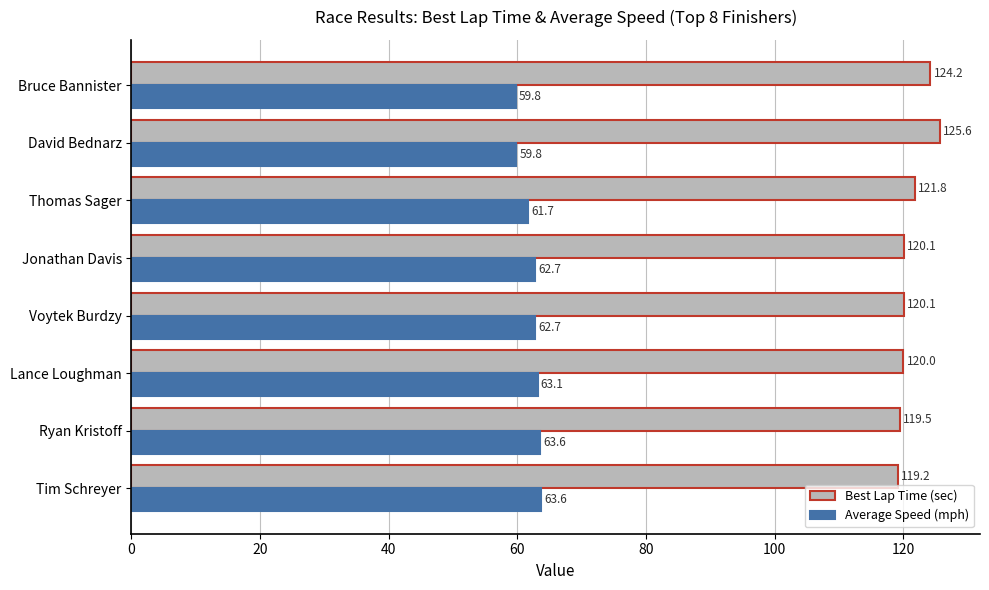

What are all the series names shown in the legend?

Best Lap Time (sec), Average Speed (mph)